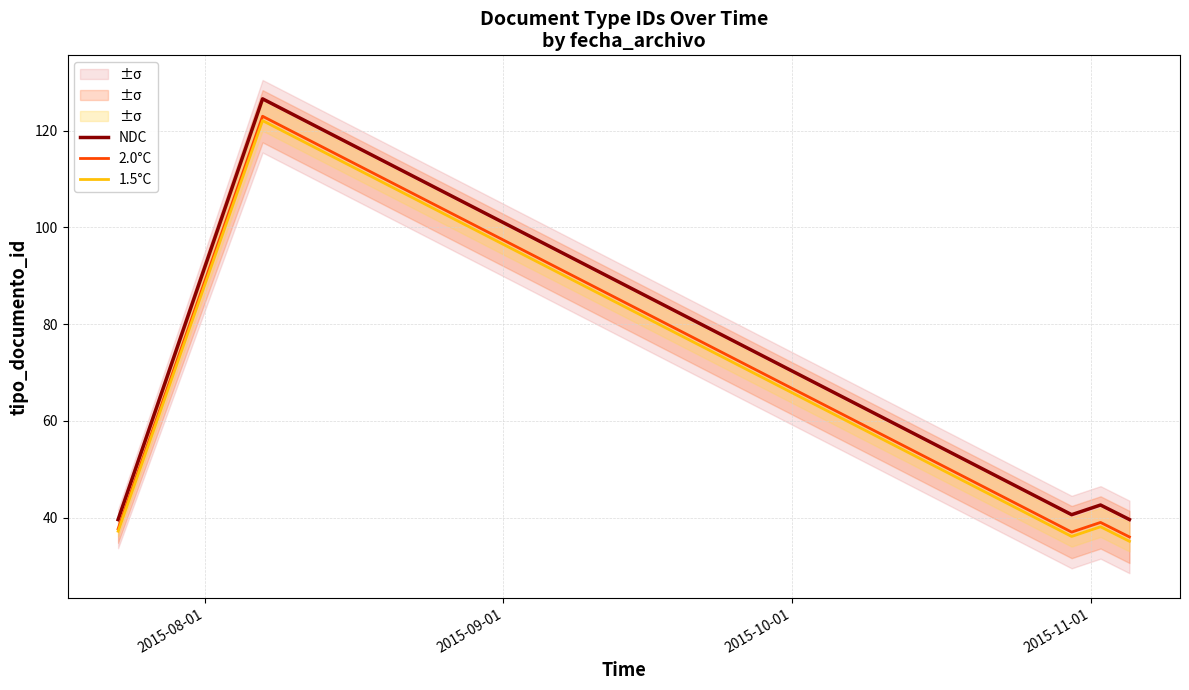

How many data points in 1.5°C are above 37?

3